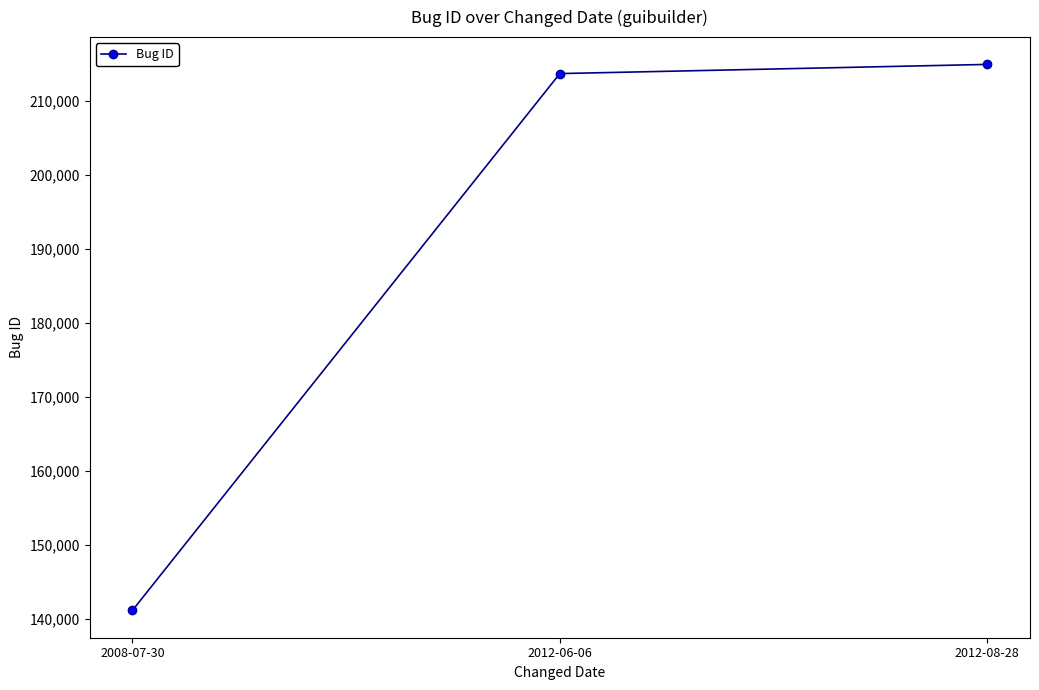

What is the change in value from 2012-06-06 to 2012-08-28?

+1240